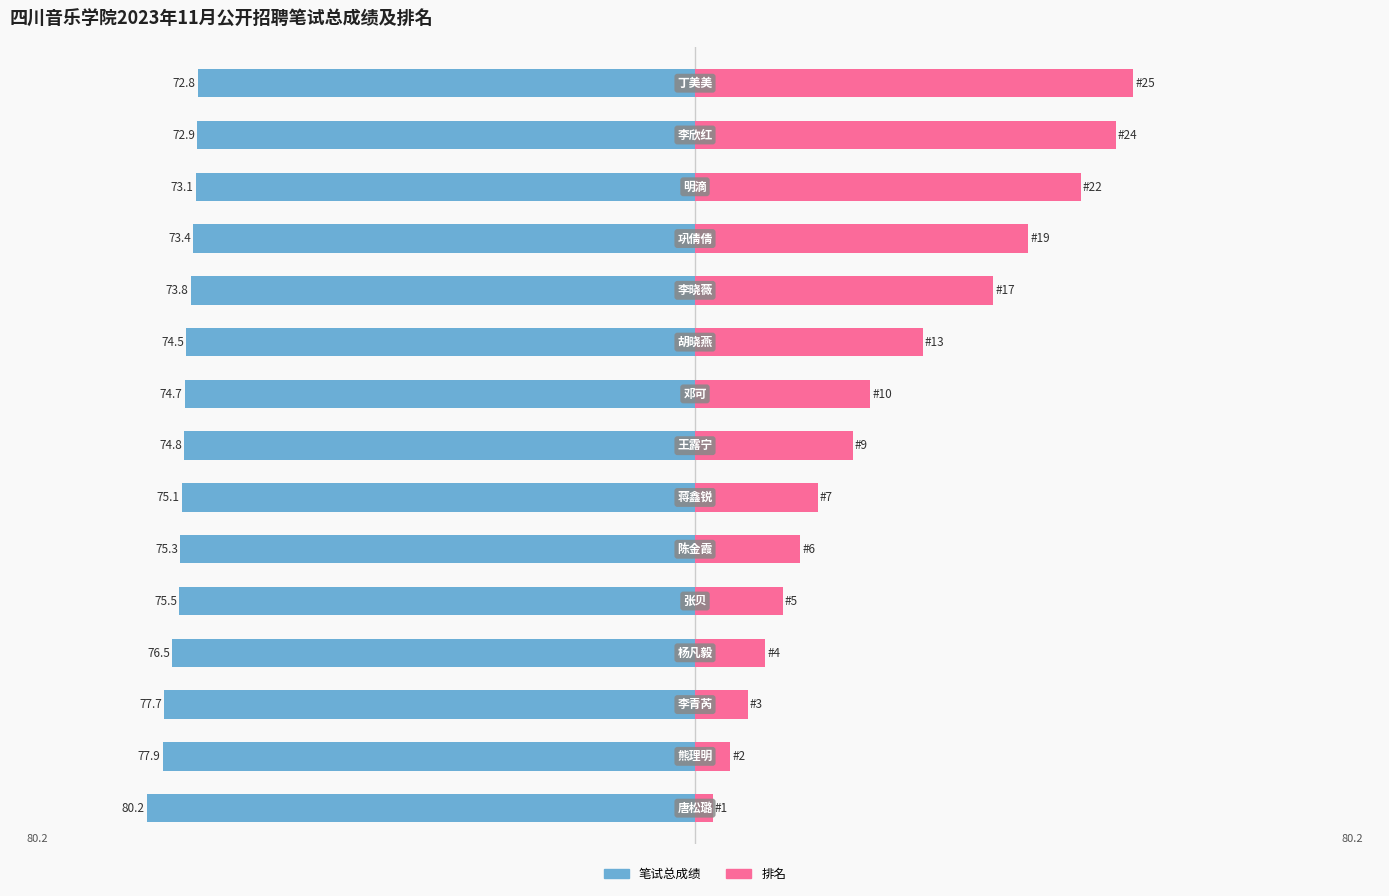

How many series are shown in this chart?

2